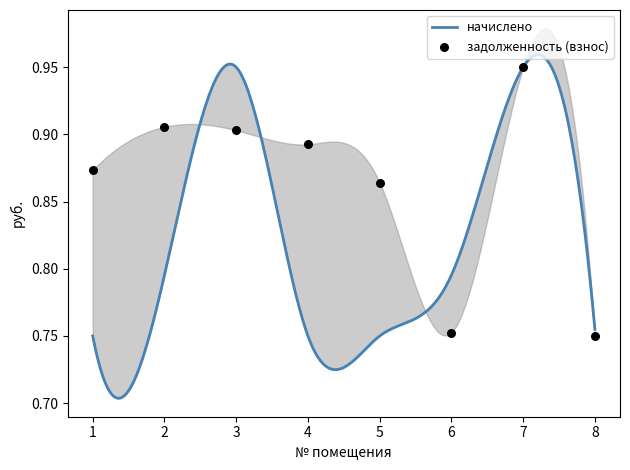

What is the change in value from 1 to 7?

+0.1